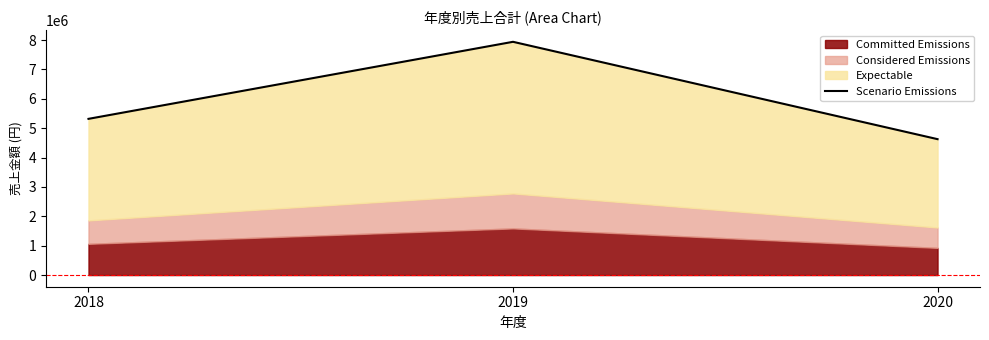

At which category does the chart reach its peak across all series?

2019